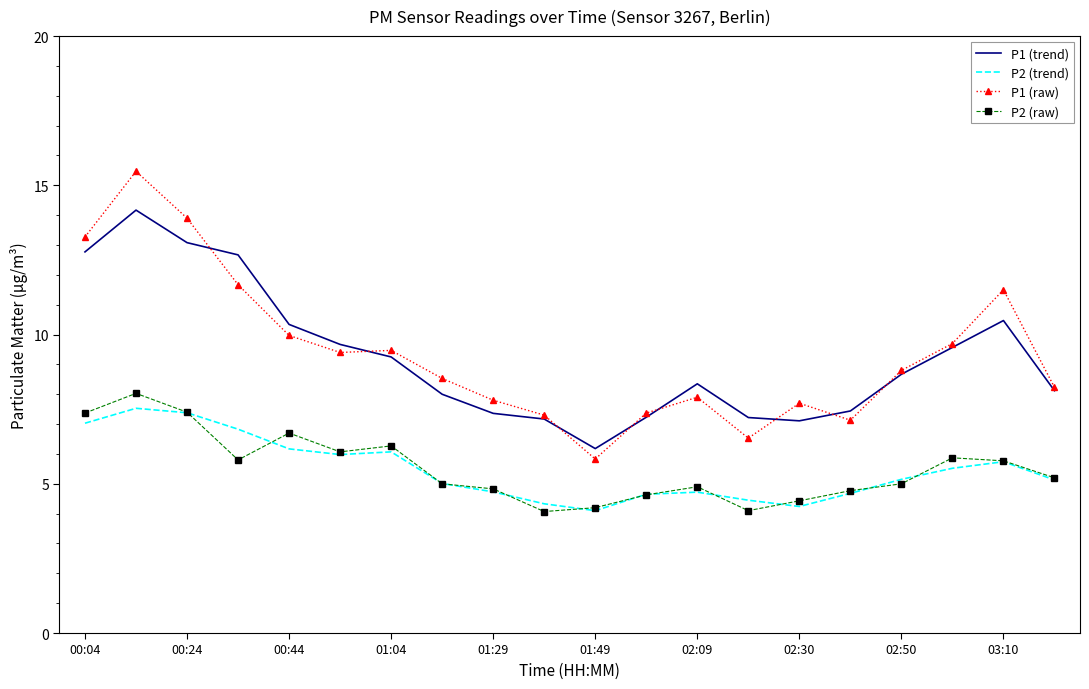

What is the greatest value displayed?

15.5